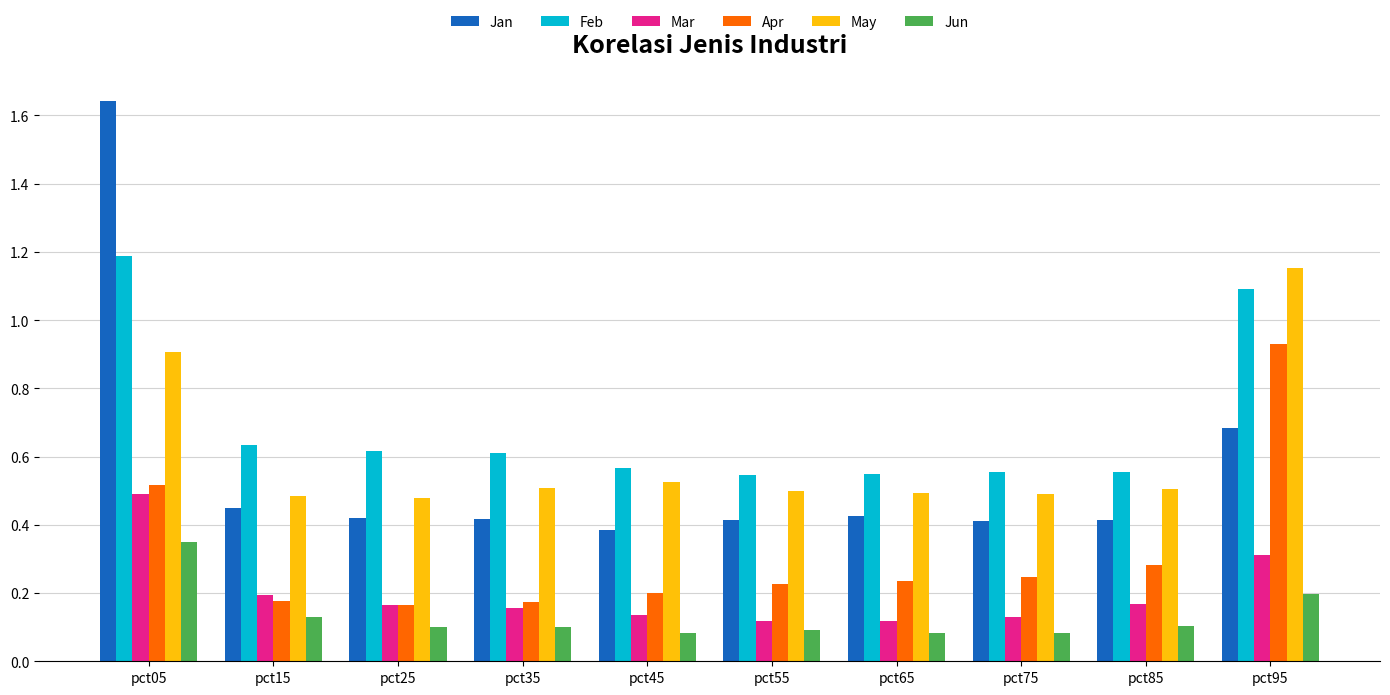

How many series are shown in this chart?

6